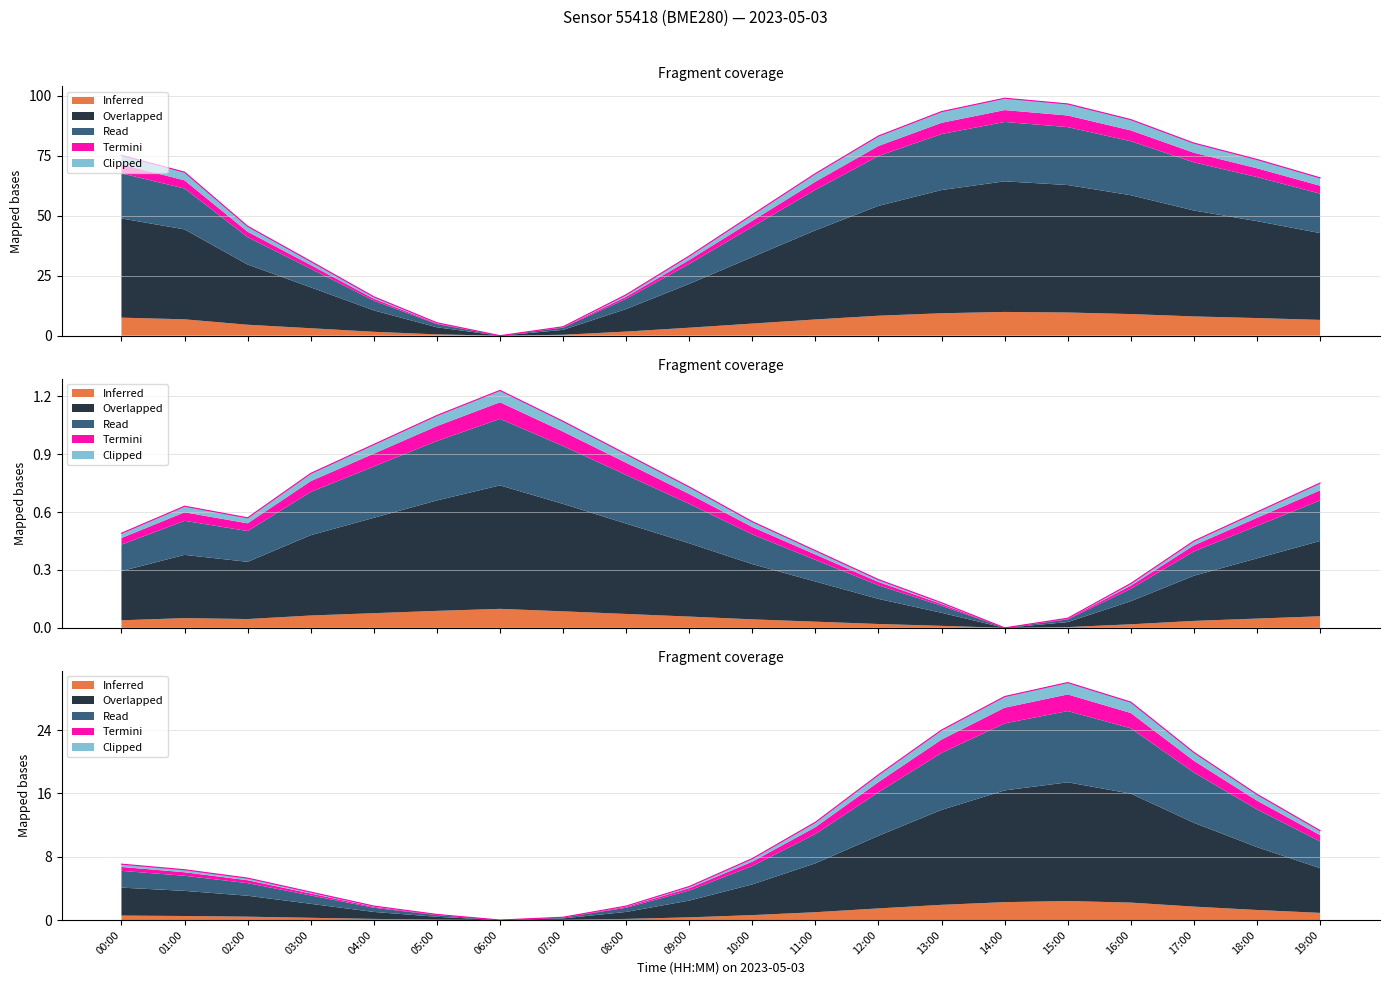

What is the difference between the highest and lowest values at 05:00?

4.7